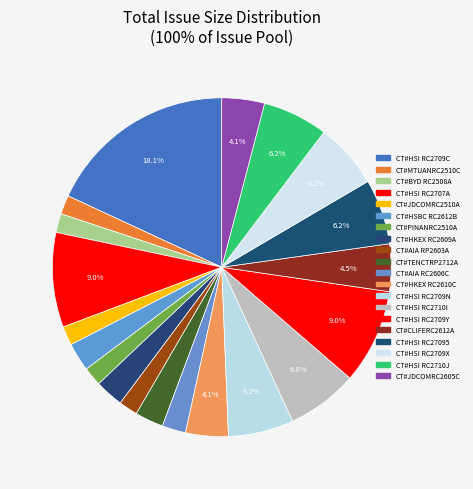

Is there any slice that represents more than half of the pie?

No